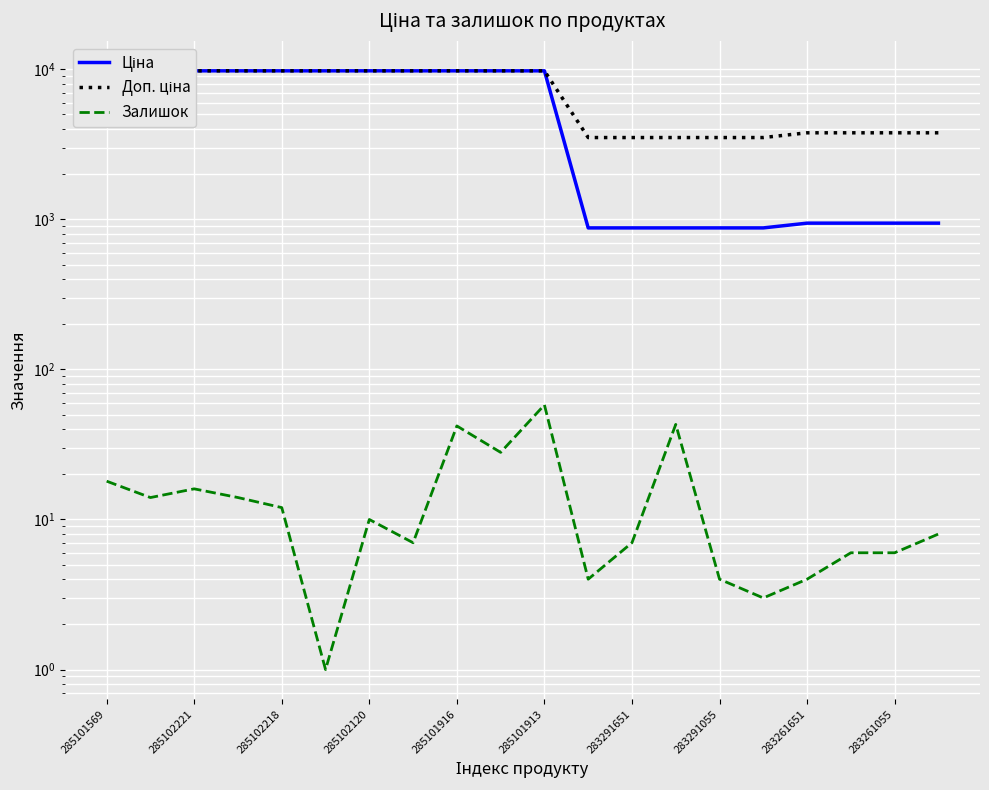

What is the difference between the maximum and minimum values in the Доп. ціна series?

6256.5